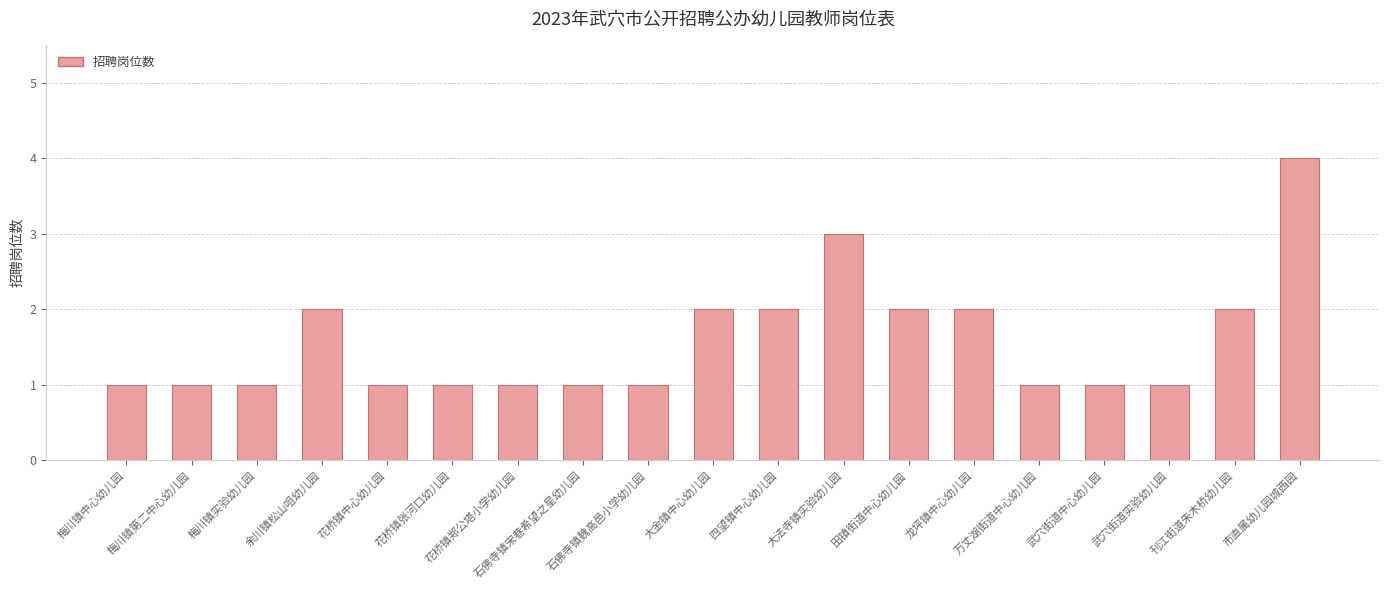

Reading left to right, what are all the values shown in this chart?

梅川镇中心幼儿园=1	梅川镇第二中心幼儿园=1	梅川镇实验幼儿园=1	余川镇松山咀幼儿园=2	花桥镇中心幼儿园=1	花桥镇张河口幼儿园=1	花桥镇郑公塔小学幼儿园=1	石佛寺镇宋巷希望之星幼儿园=1	石佛寺镇魏高邑小学幼儿园=1	大金镇中心幼儿园=2	四望镇中心幼儿园=2	大法寺镇实验幼儿园=3	田镇街道中心幼儿园=2	龙坪镇中心幼儿园=2	万丈湖街道中心幼儿园=1	武穴街道中心幼儿园=1	武穴街道实验幼儿园=1	刊江街道朱木桥幼儿园=2	市直属幼儿园城西园=4